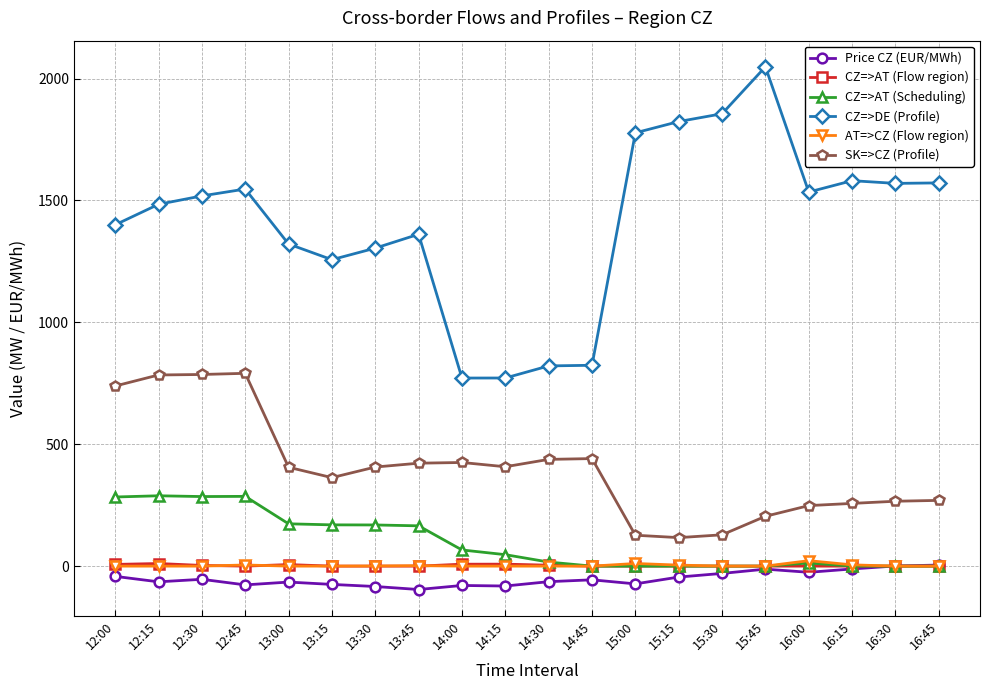

At which label is CZ=>DE (Profile) closest to 1410?

12:00